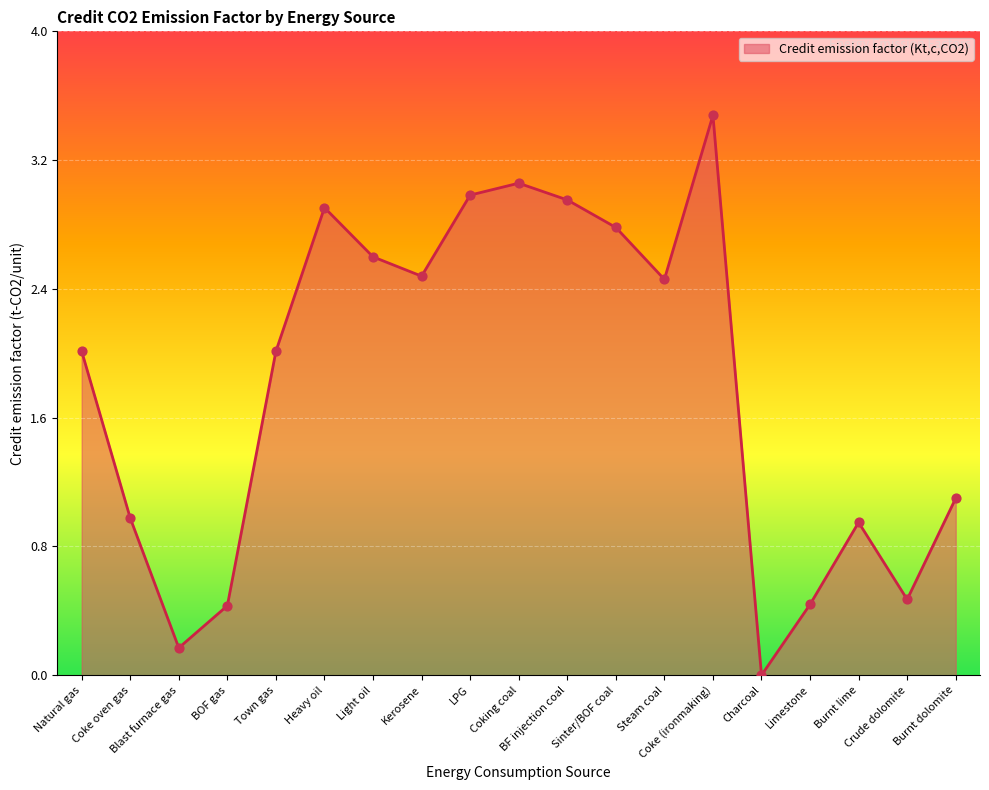

Approximately how many times larger is the value at Burnt dolomite compared to Sinter/BOF coal?

0.4